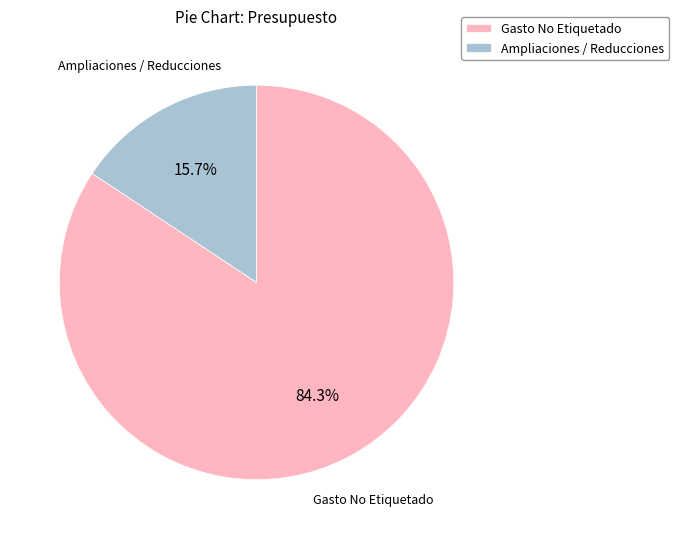

Which category has the smallest portion of the pie?

Ampliaciones / Reducciones